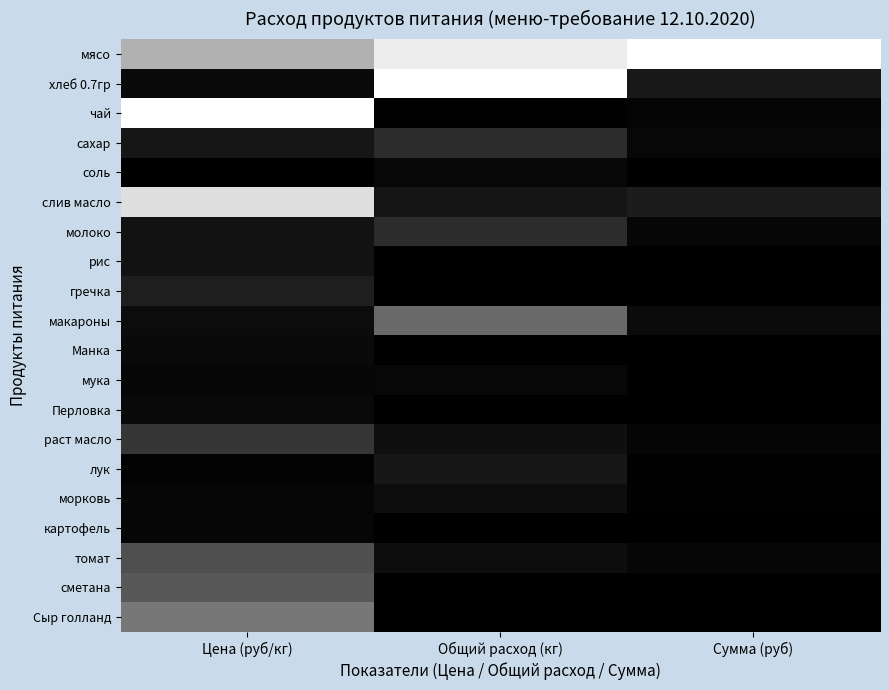

Which label corresponds to the smallest value in the chart?

Цена (руб/кг)